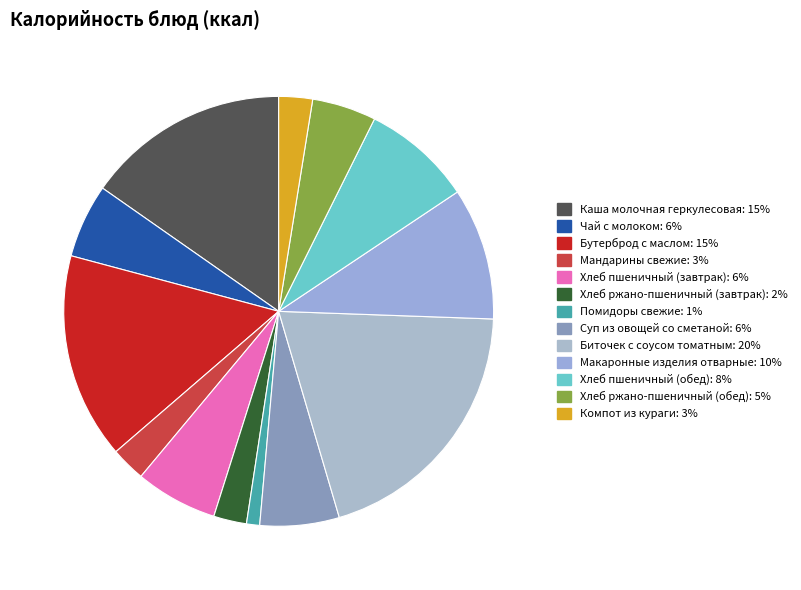

How many slices are in this pie chart?

13